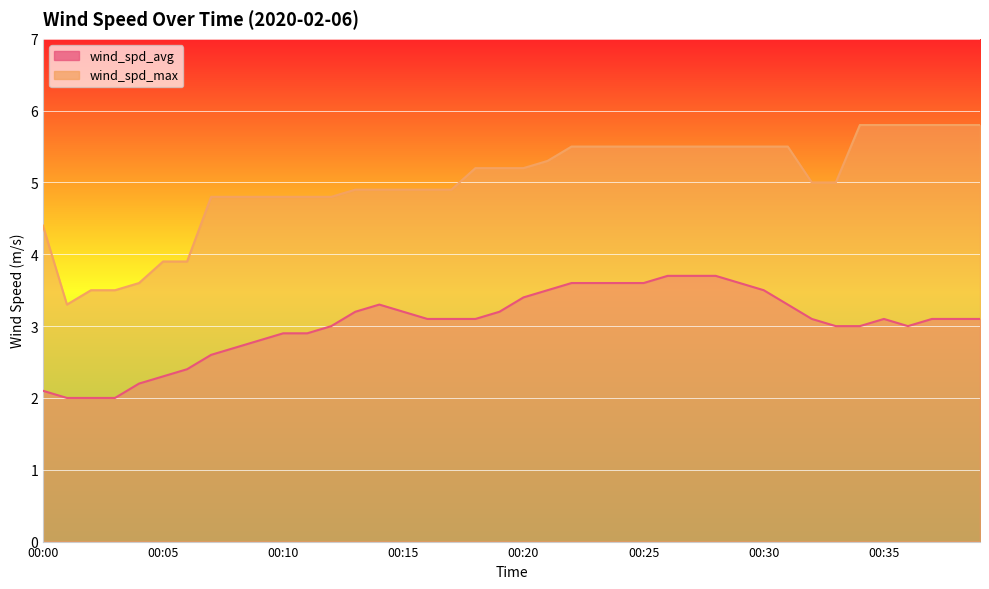

True or false: wind_spd_max and wind_spd_avg intersect in this chart.

False